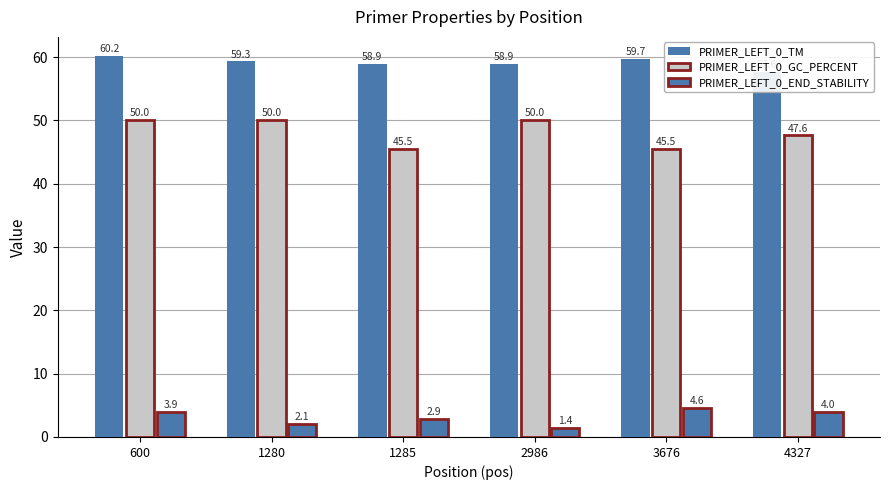

At 4327, list the series in order from largest to smallest.

PRIMER_LEFT_0_TM, PRIMER_LEFT_0_GC_PERCENT, PRIMER_LEFT_0_END_STABILITY